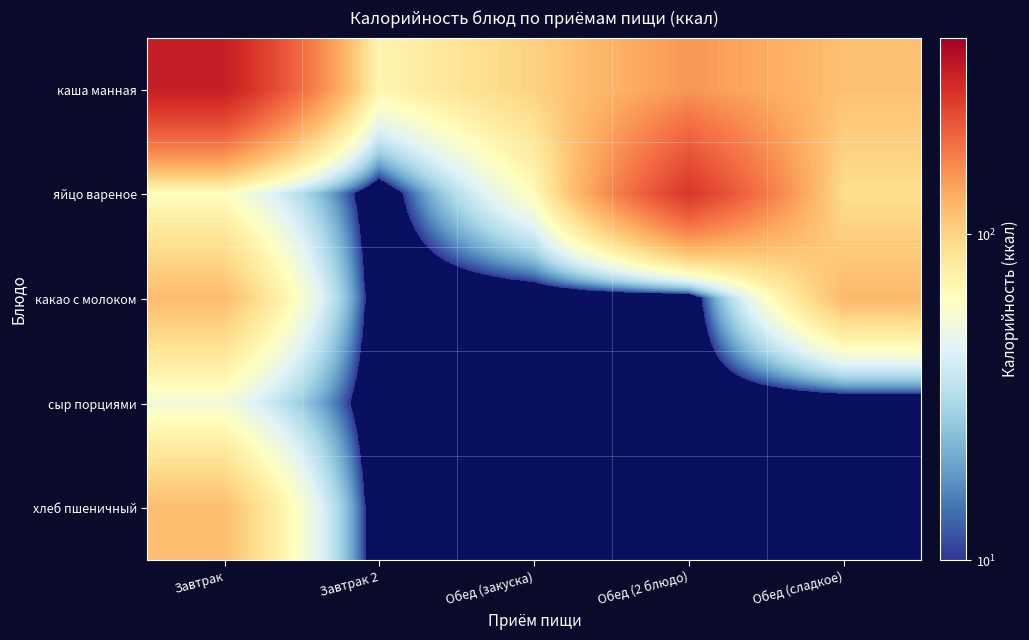

What is the total value across all series at Обед (2 блюдо)?

415.5